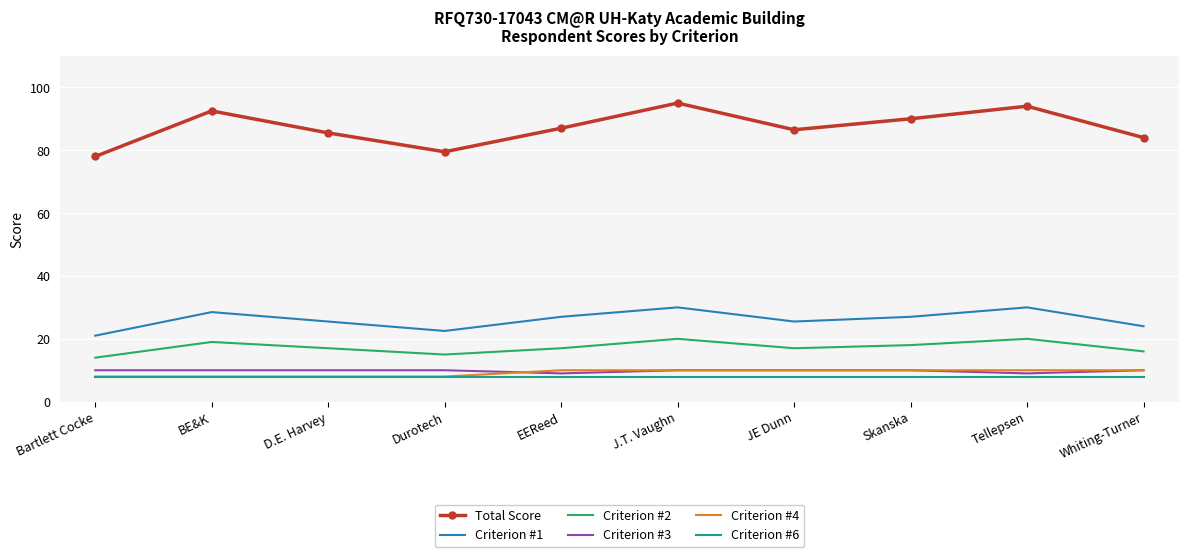

What is the smallest value displayed?

8.0